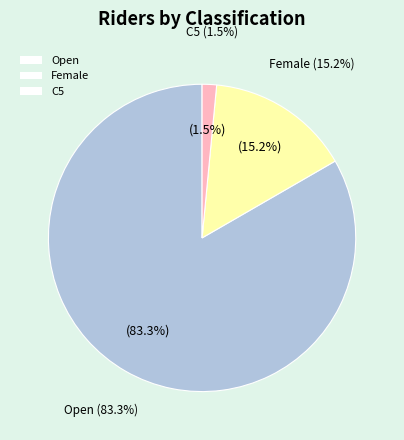

What is the change in value from Female to C5?

-9